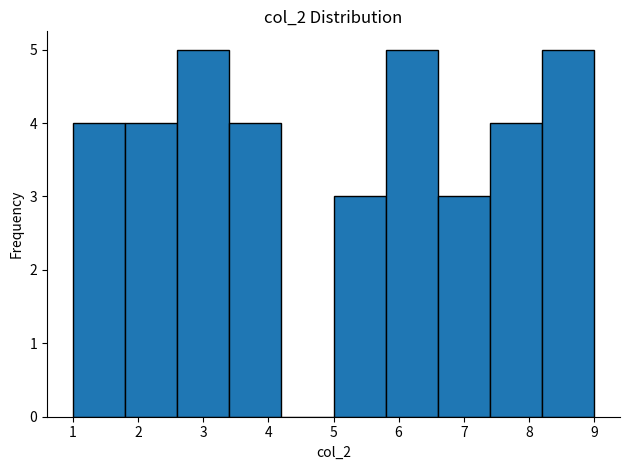

Reading left to right, transcribe this chart: for each bar, give the range it covers on the x-axis and its height. The values are not printed on the chart, so give them approximately, as read against the axis.

1.0 to 1.8: 4
1.8 to 2.6: 4
2.6 to 3.4: 5
3.4 to 4.2: 4
4.2 to 5.0: 0
5.0 to 5.8: 3
5.8 to 6.6: 5
6.6 to 7.4: 3
7.4 to 8.2: 4
8.2 to 9.0: 5